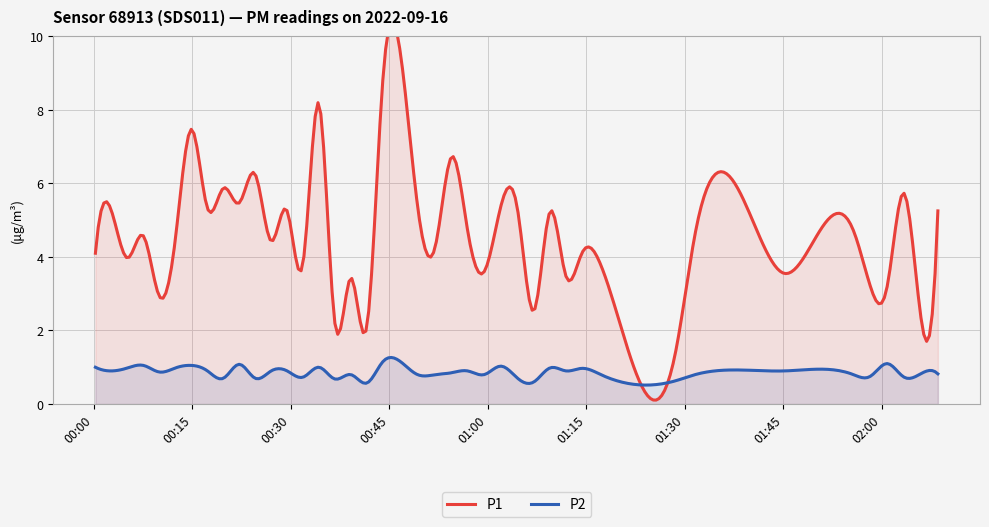

What is the minimum value for P2?

0.5